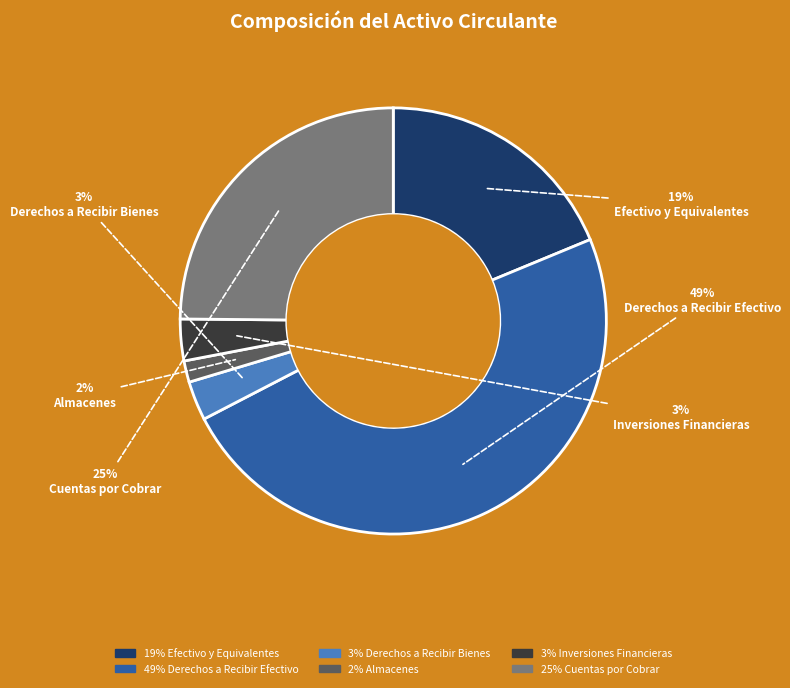

Combined, do Almacenes and Cuentas por Cobrar account for over 50%?

No